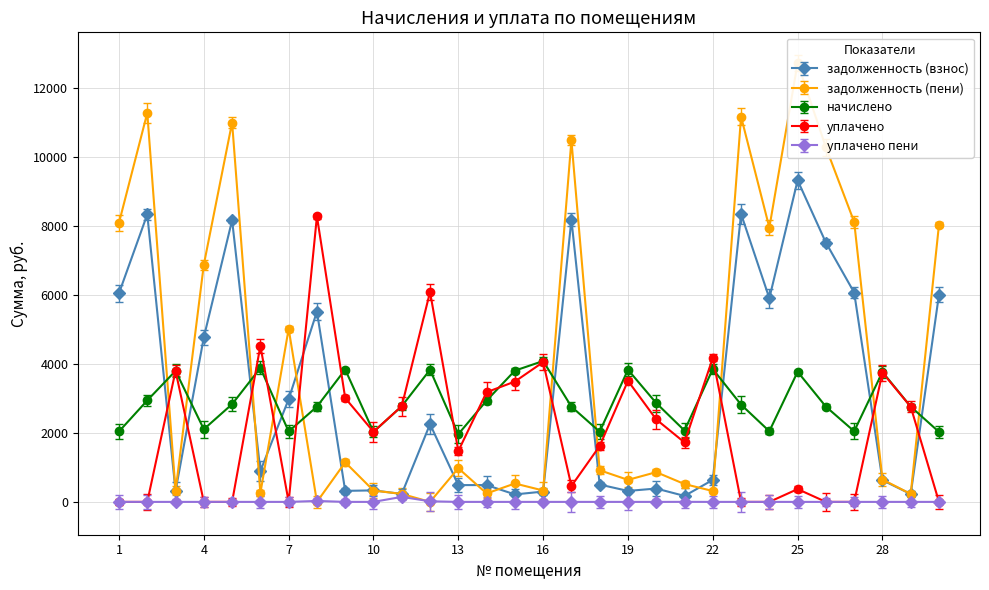

How many intersections are there between задолженность (пени) and уплачено?

10